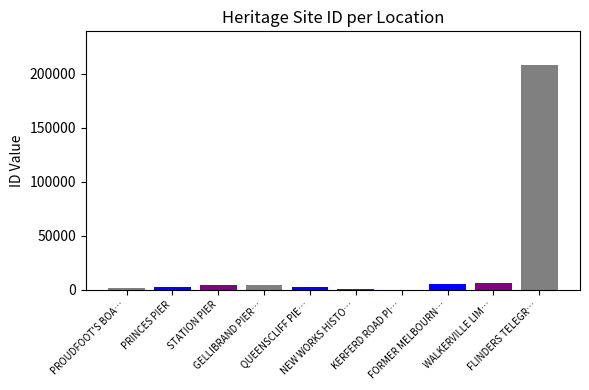

What is the sum of the values at PRINCES PIER and QUEENSCLIFF PIER AND LIFEBOAT COMPLEX?

5466